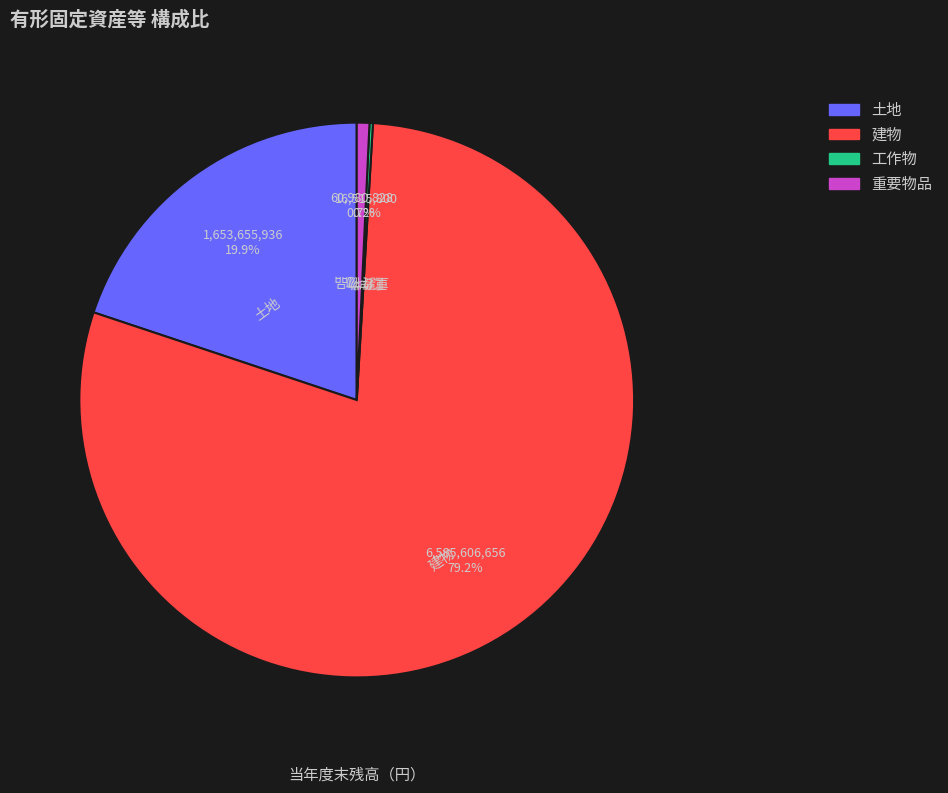

To the nearest percent, what percentage of the pie is 重要物品?

1%